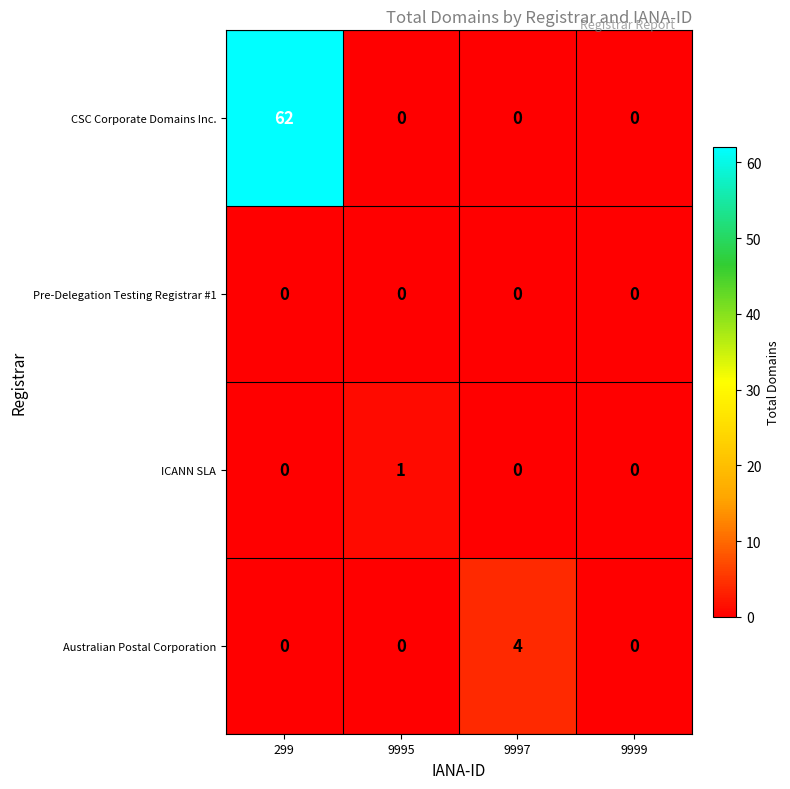

What is the highest value of the CSC Corporate Domains Inc. series?

62